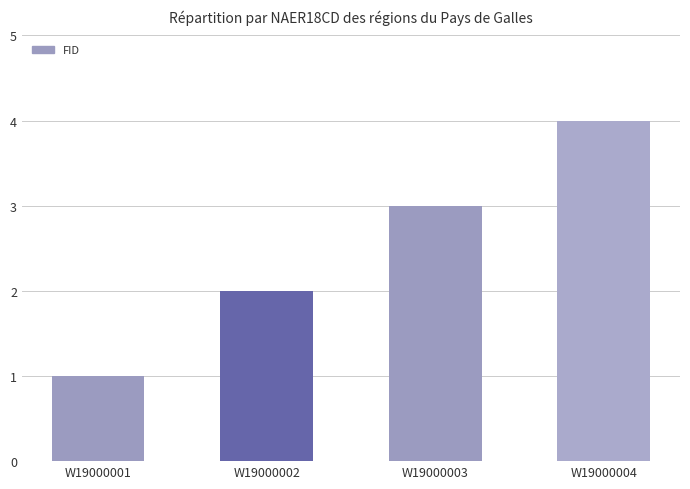

How many series are shown in this chart?

1